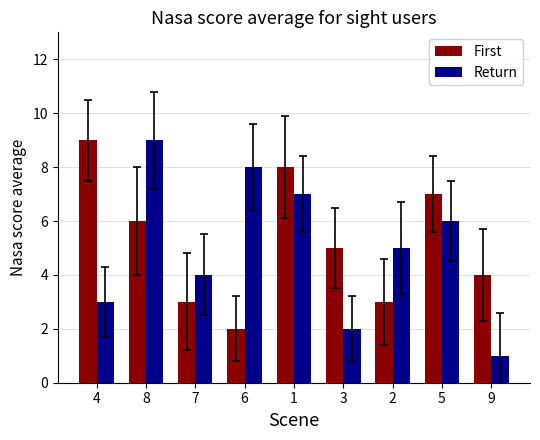

Rank the series at 1 from highest to lowest value.

First, Return